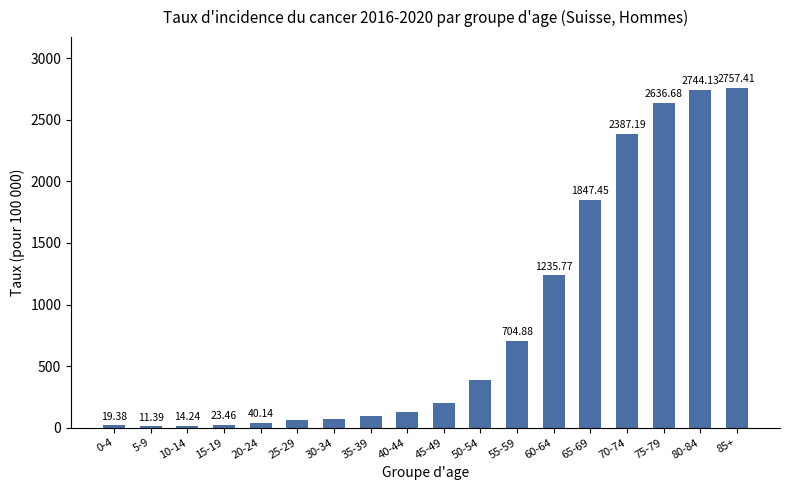

Rank the categories by value from highest to lowest.

85+, 80-84, 75-79, 70-74, 65-69, 60-64, 55-59, 50-54, 45-49, 40-44, 35-39, 30-34, 25-29, 20-24, 15-19, 0-4, 10-14, 5-9